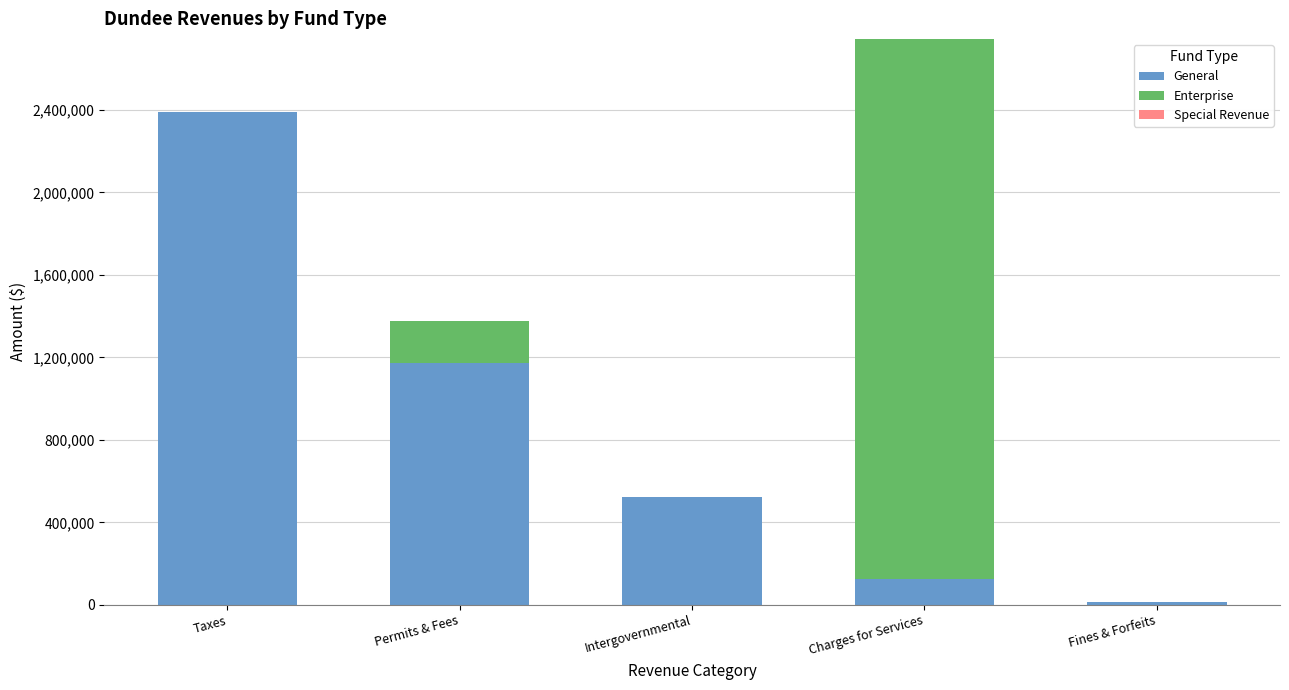

What is the highest value of the General series?

2388657